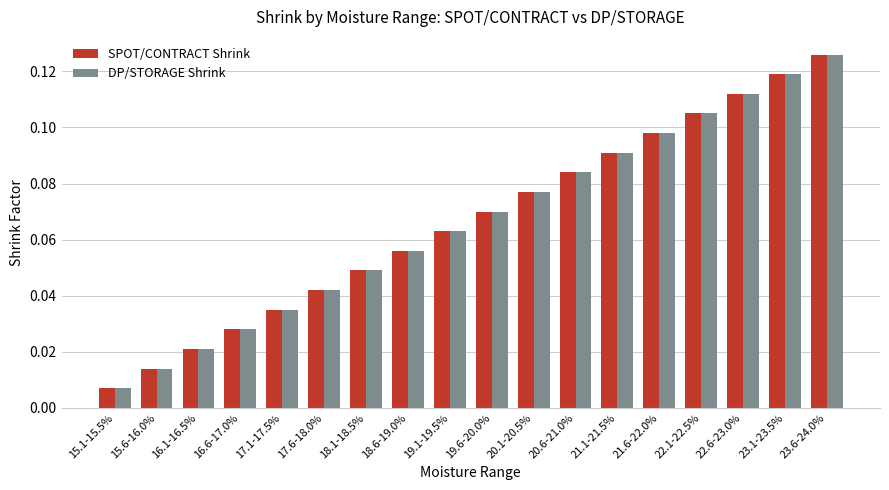

What position from the left is 19.6-20.0%?

10